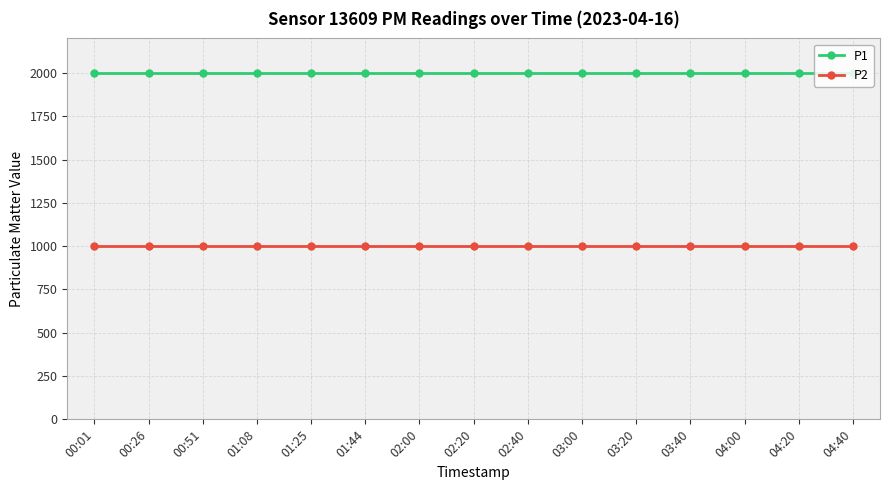

Is the value of P2 at 02:20 greater than the value of P1 at 04:20?

No